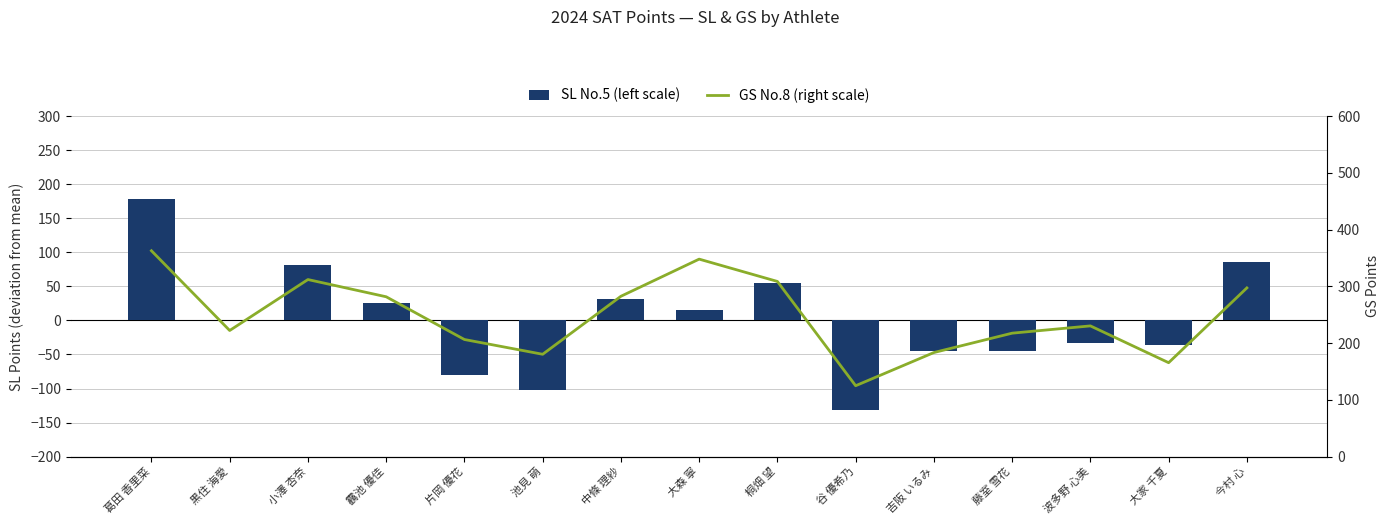

List the labels in order of GS No.8 (right scale) value, smallest first.

谷 優希乃, 大家 千夏, 池見 萌, 吉阪 いるみ, 片岡 優花, 藤室 雪花, 黒住 海愛, 波多野 心美, 靏池 優佳, 中條 理紗, 今村 心, 桐畑 望, 小澤 杏奈, 大森 寧, 葛田 香里菜